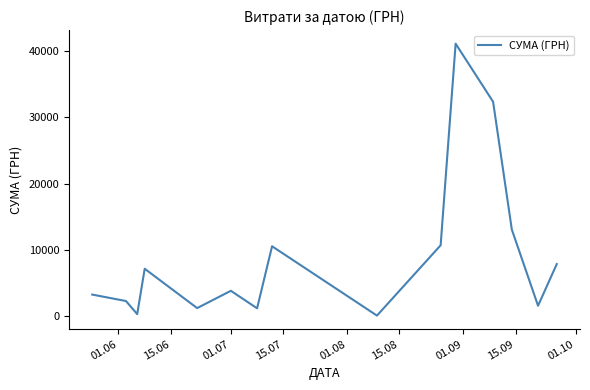

What is the greatest value displayed?

41121.0